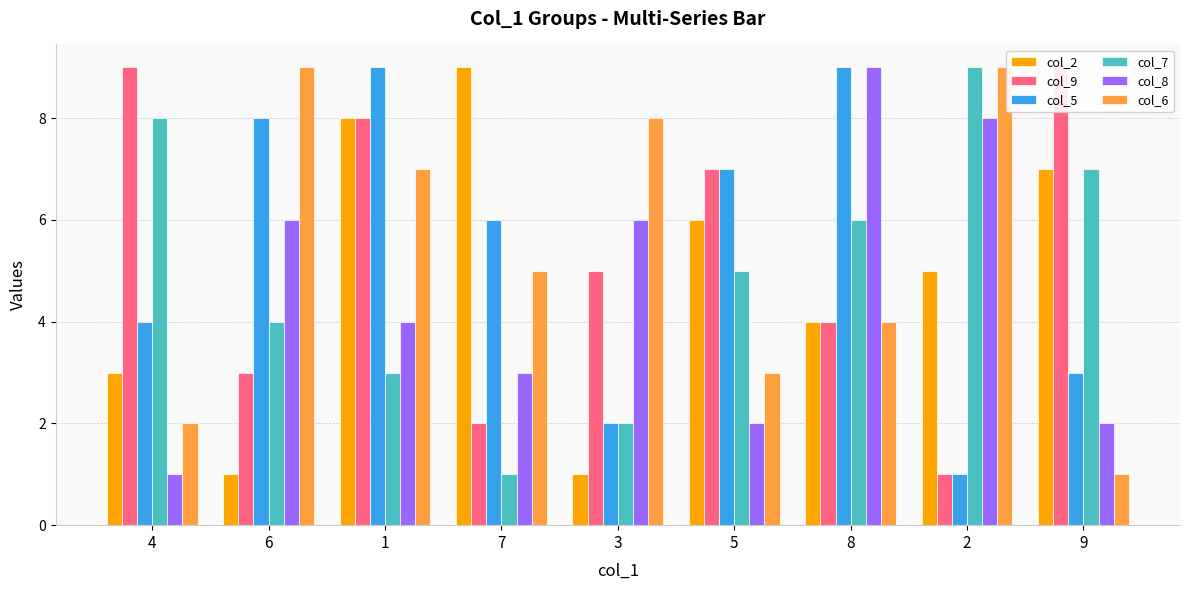

What is the label of the 6th bar from the right?

7